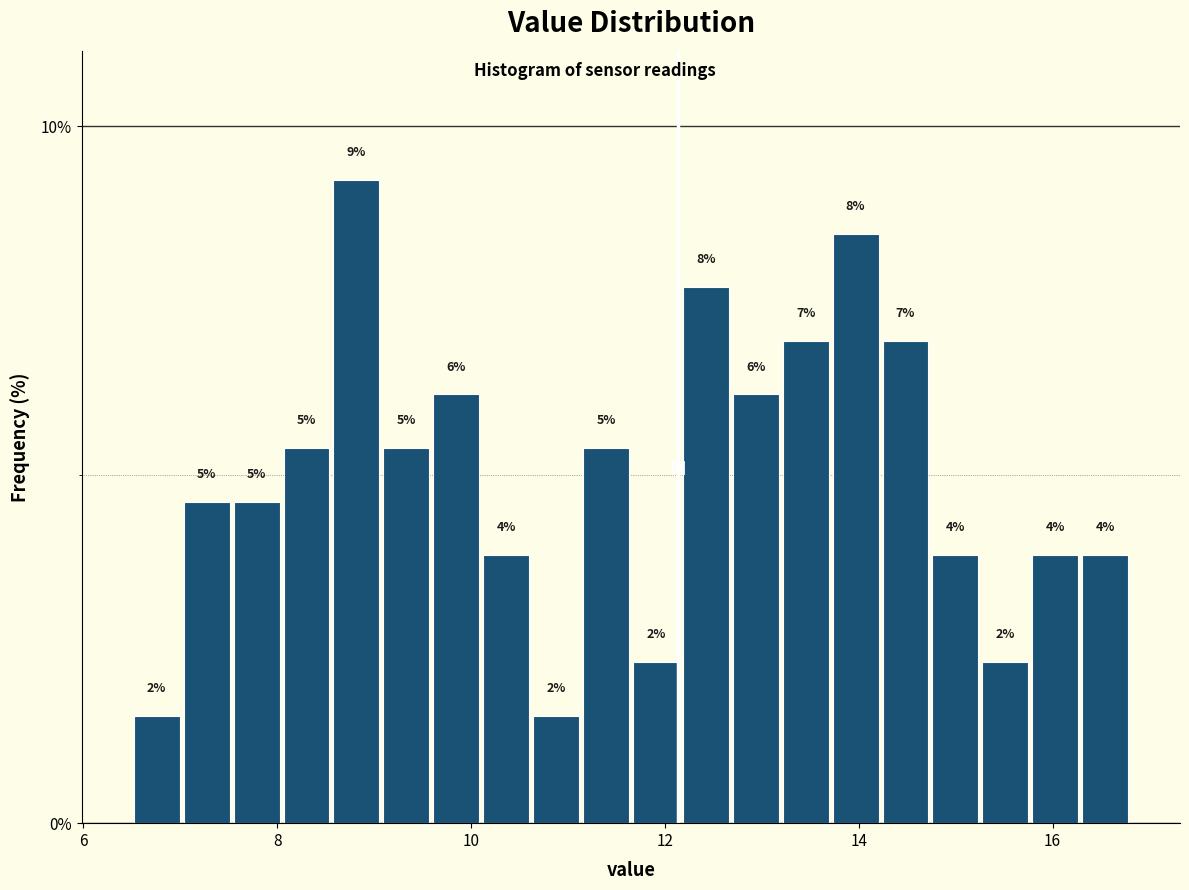

Around what value on the x-axis is the tallest bar? Give the approximate position of its centre, as read against the axis.

8.8